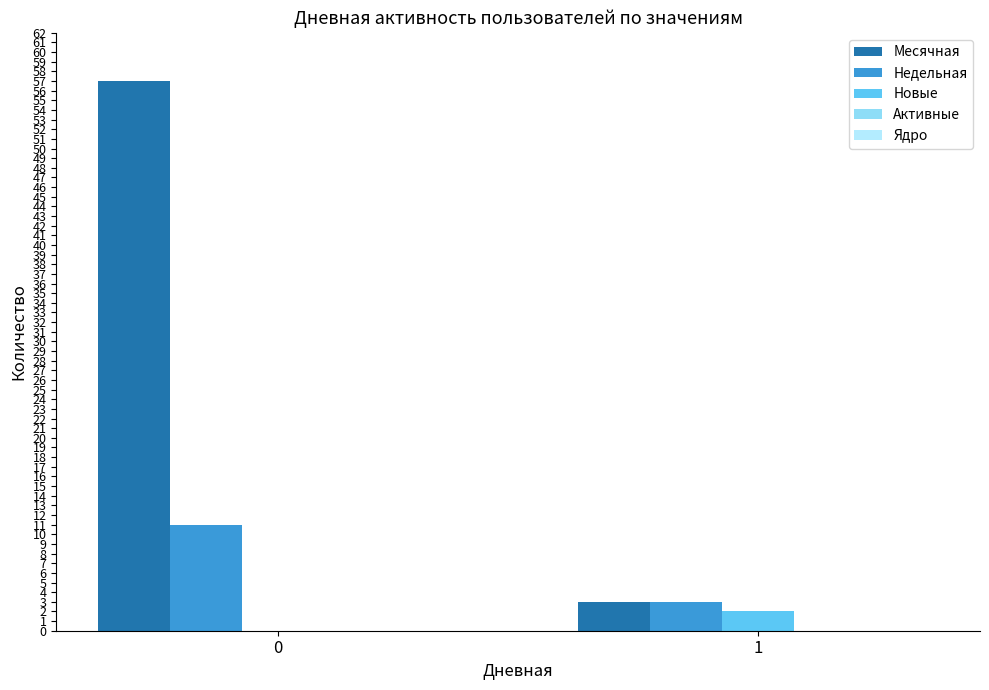

Which series has the largest total across all categories?

Месячная